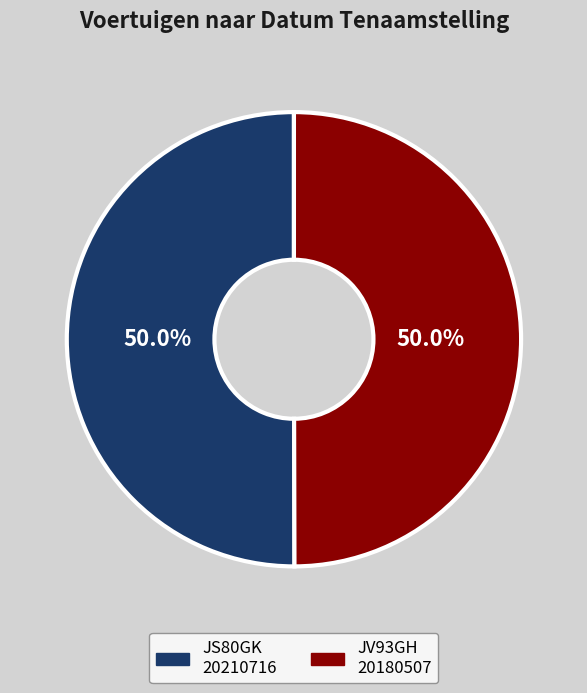

Is the sum of JV93GH and JS80GK greater than half?

Yes